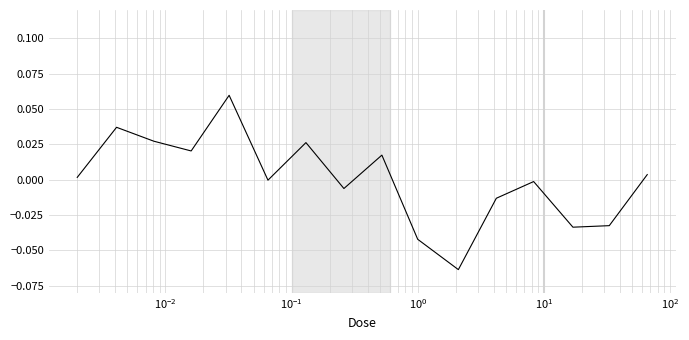

At which label is the value closest to 0?

$\mathdefault{10^{1}}$